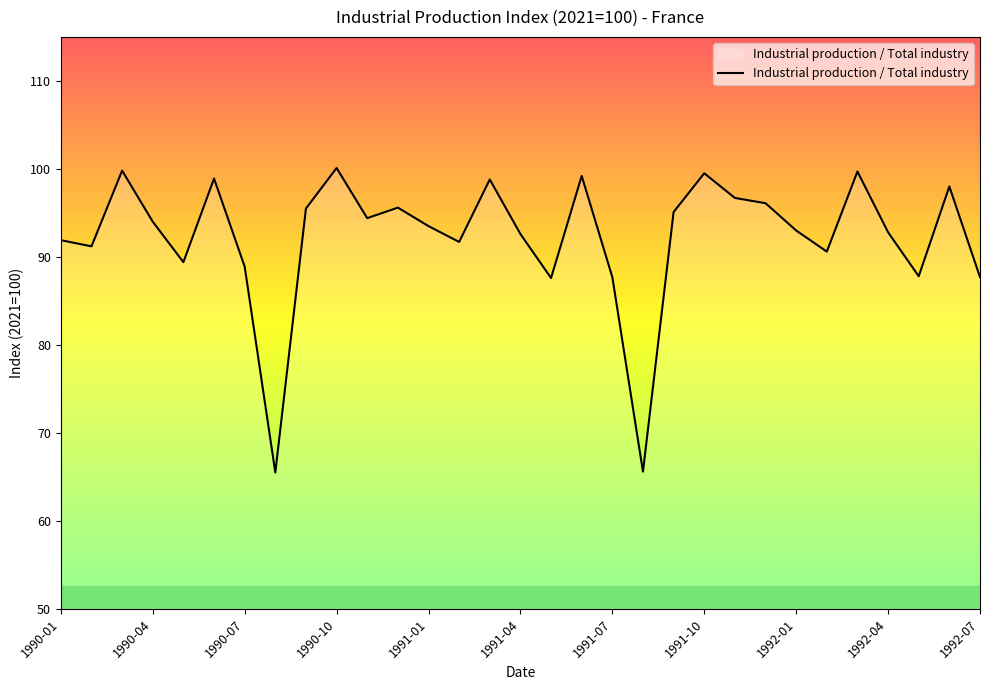

What is the minimum value shown in the chart?

65.5